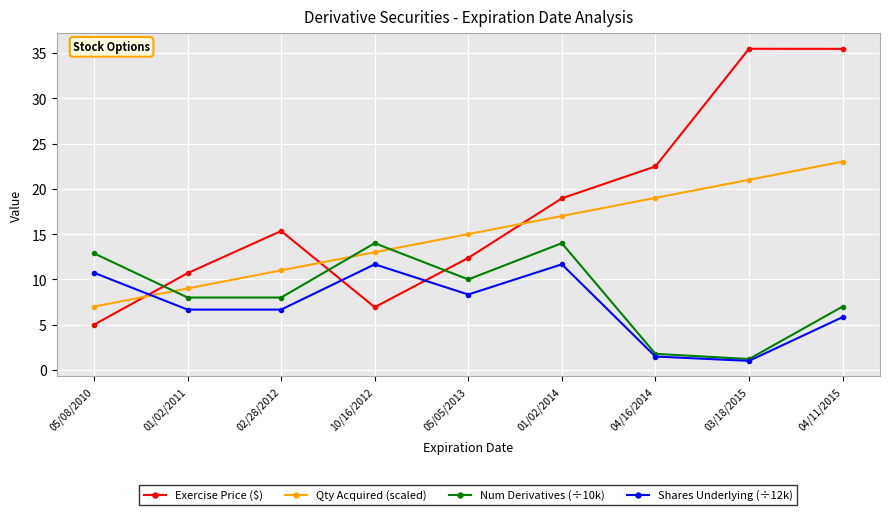

What is the average value of the Exercise Price ($) series?

18.1